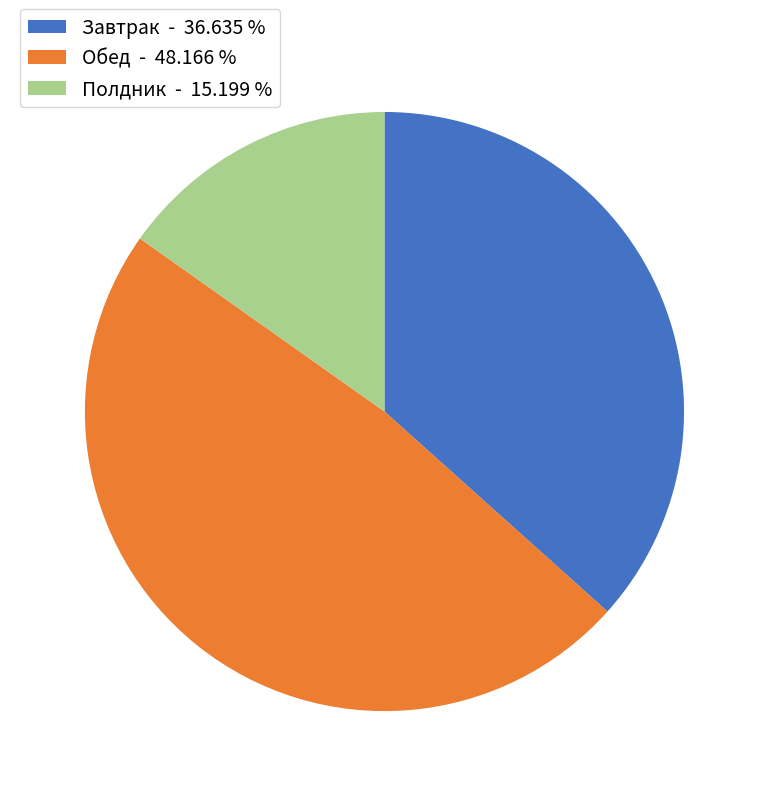

What is the largest slice in the pie chart?

Обед